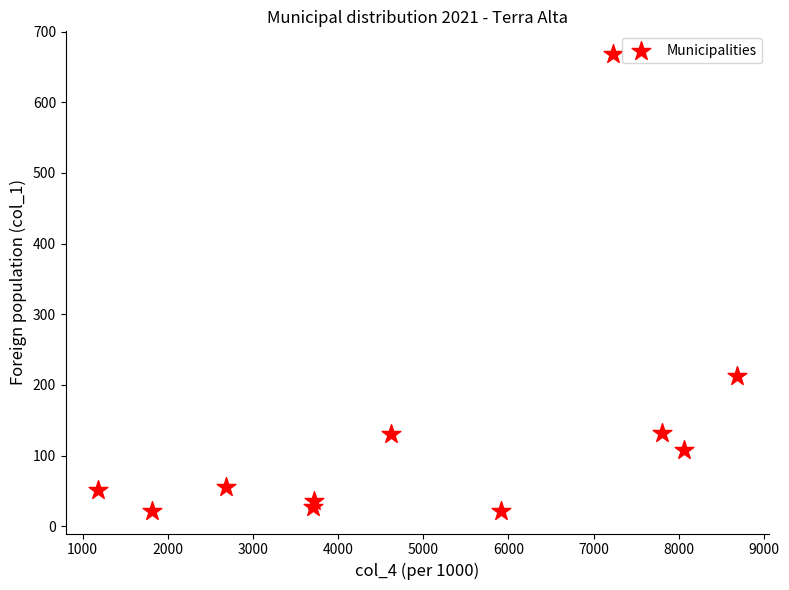

What Y value in the scatter plot is closest to 345?

213